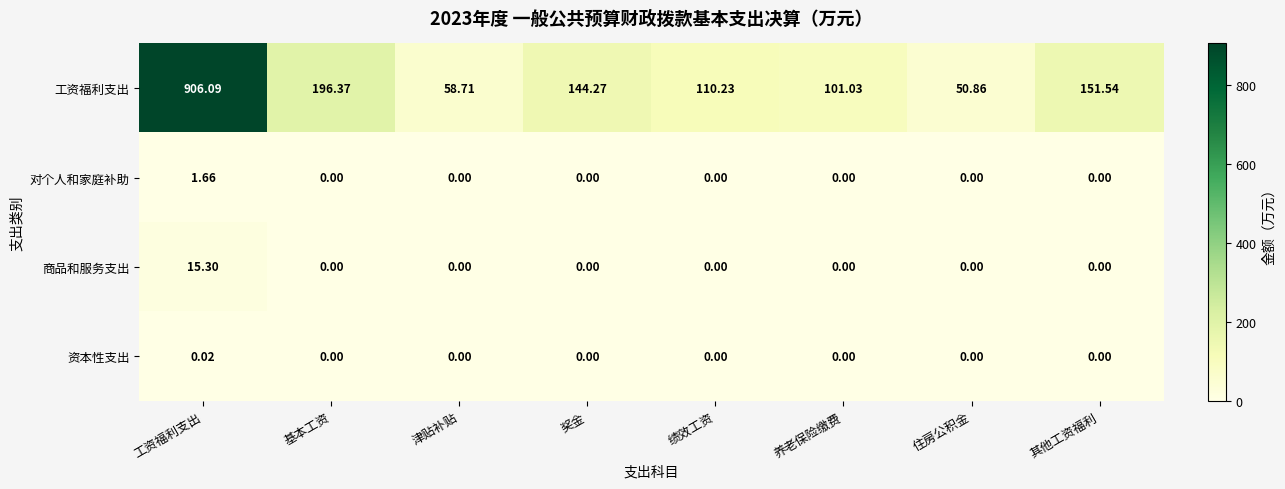

Rank the series by their maximum value, from lowest to highest.

资本性支出, 对个人和家庭补助, 商品和服务支出, 工资福利支出